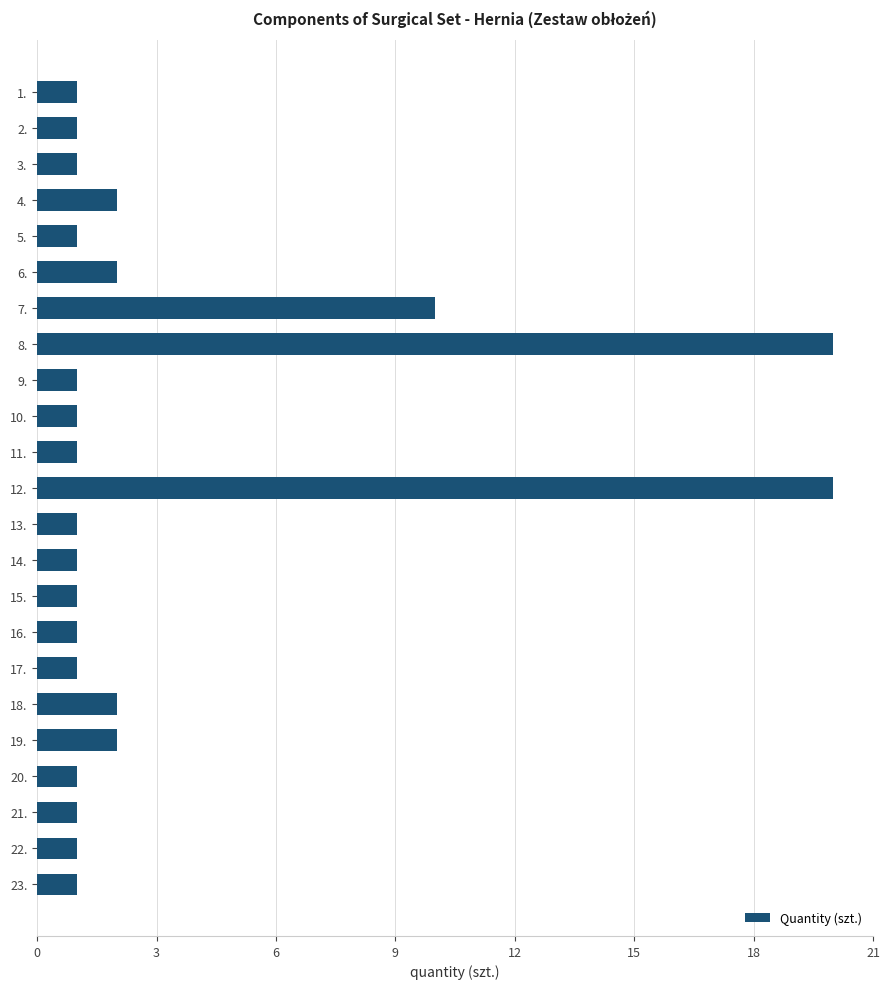

Reading bottom to top, list all the values displayed in this chart.

1	1	1	1	2	2	1	1	1	1	1	20	1	1	1	20	10	2	1	2	1	1	1